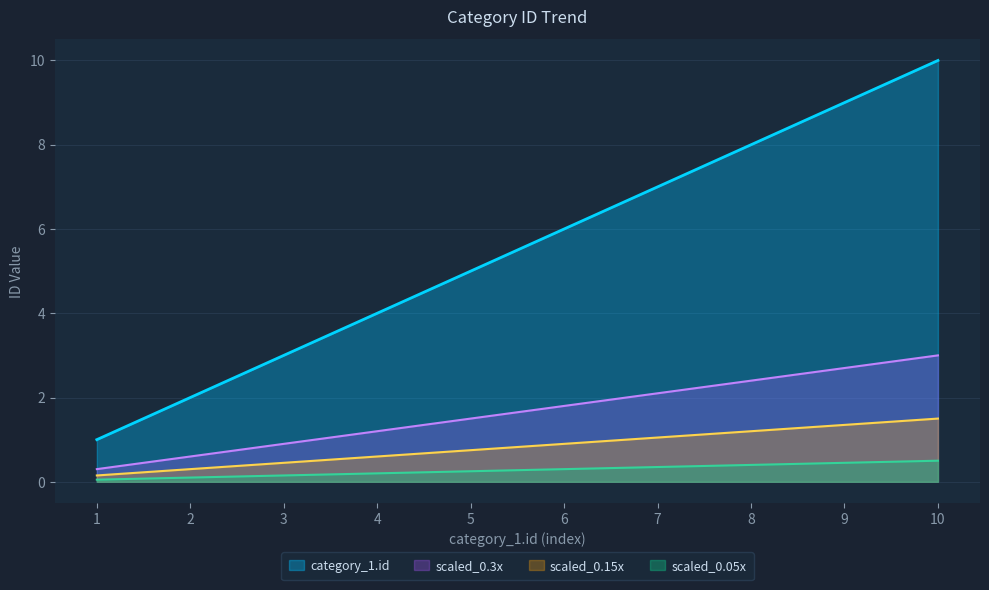

What is the greatest value displayed?

10.0